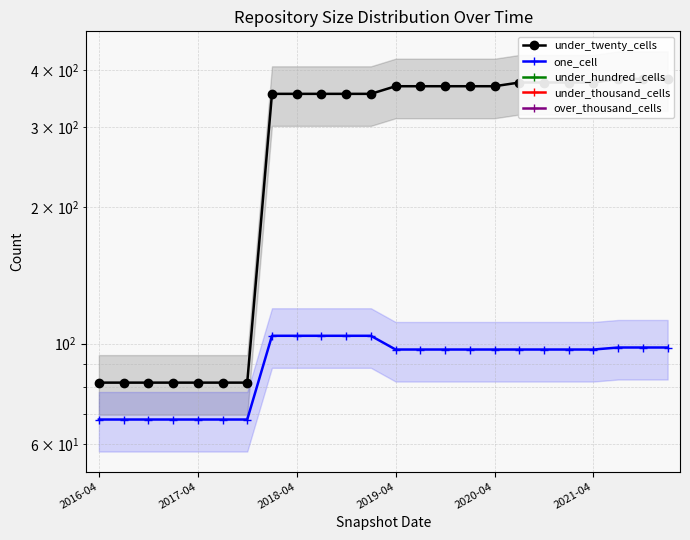

List the series in order of their peak value, lowest first.

one_cell, under_hundred_cells, under_thousand_cells, over_thousand_cells, under_twenty_cells